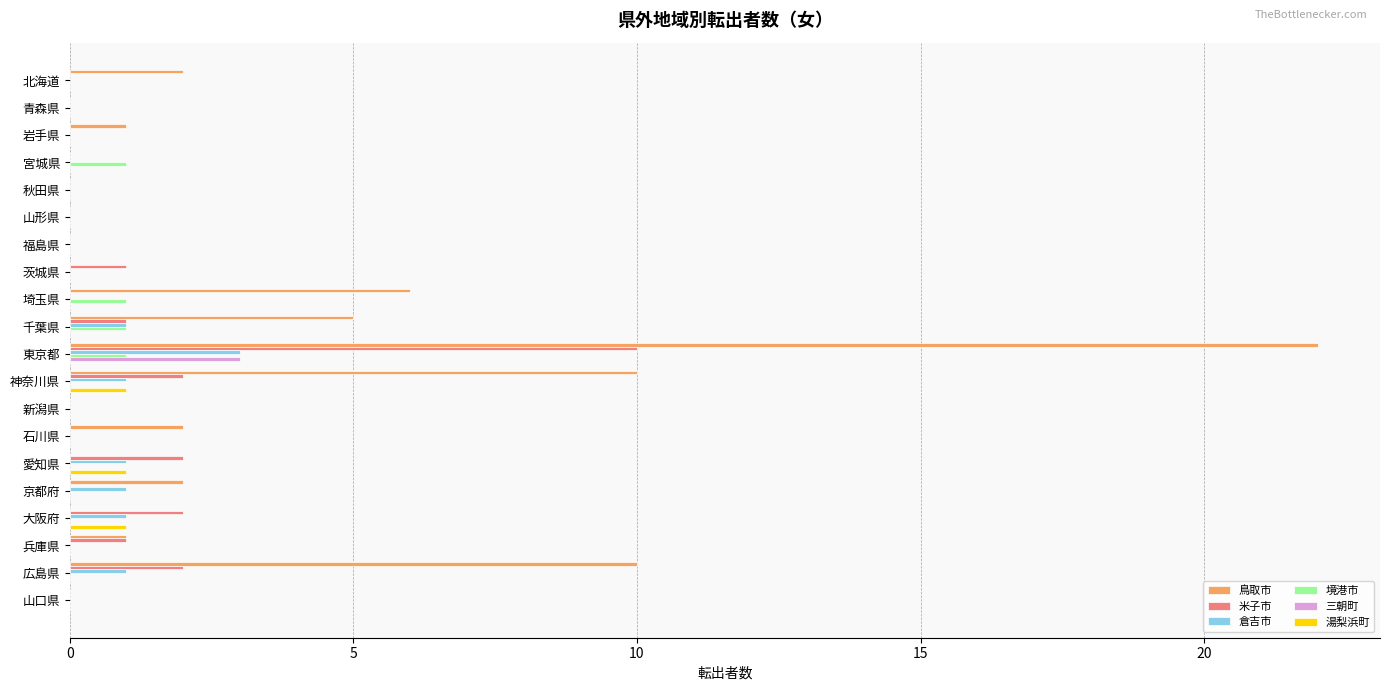

Which series has the largest total across all categories?

鳥取市